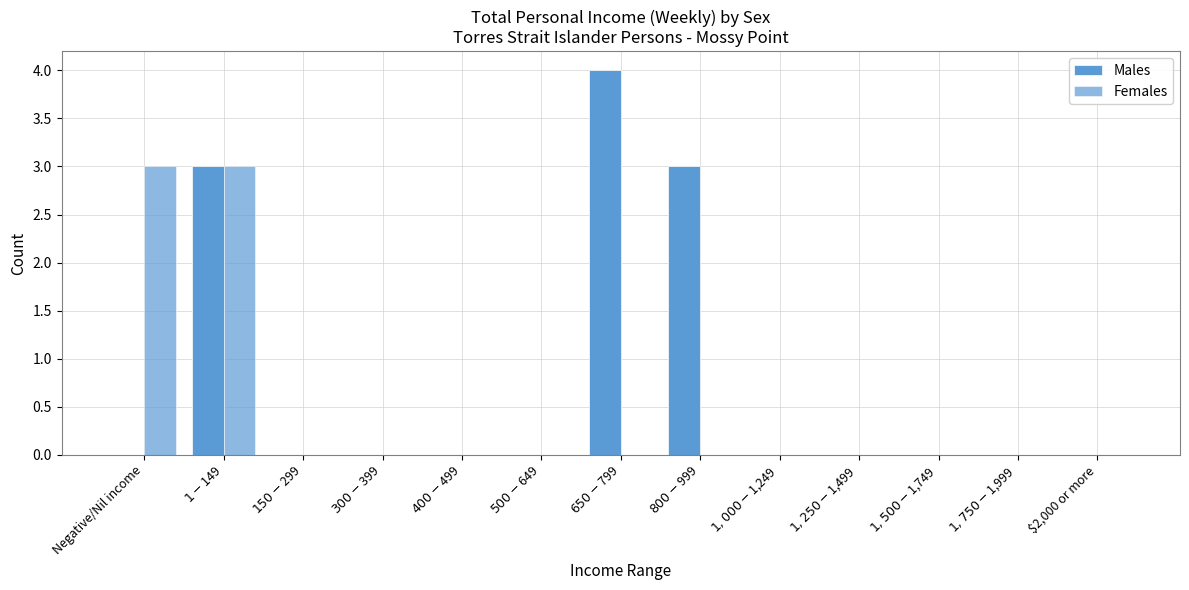

What is the highest value of the Males series?

4